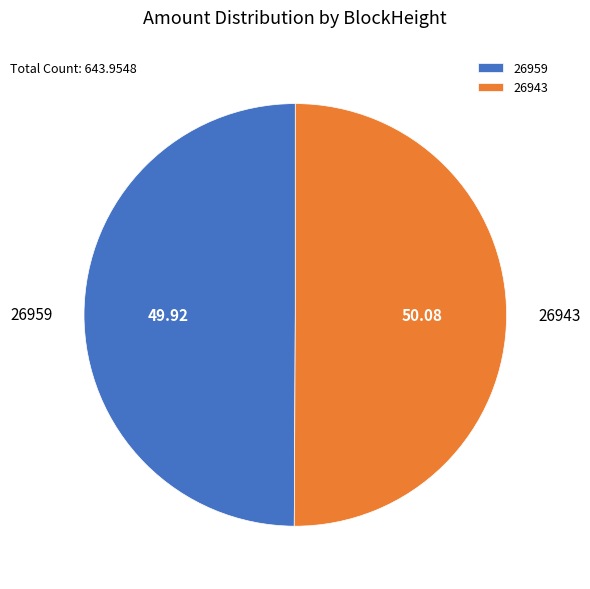

Count the number of slices in the pie.

2